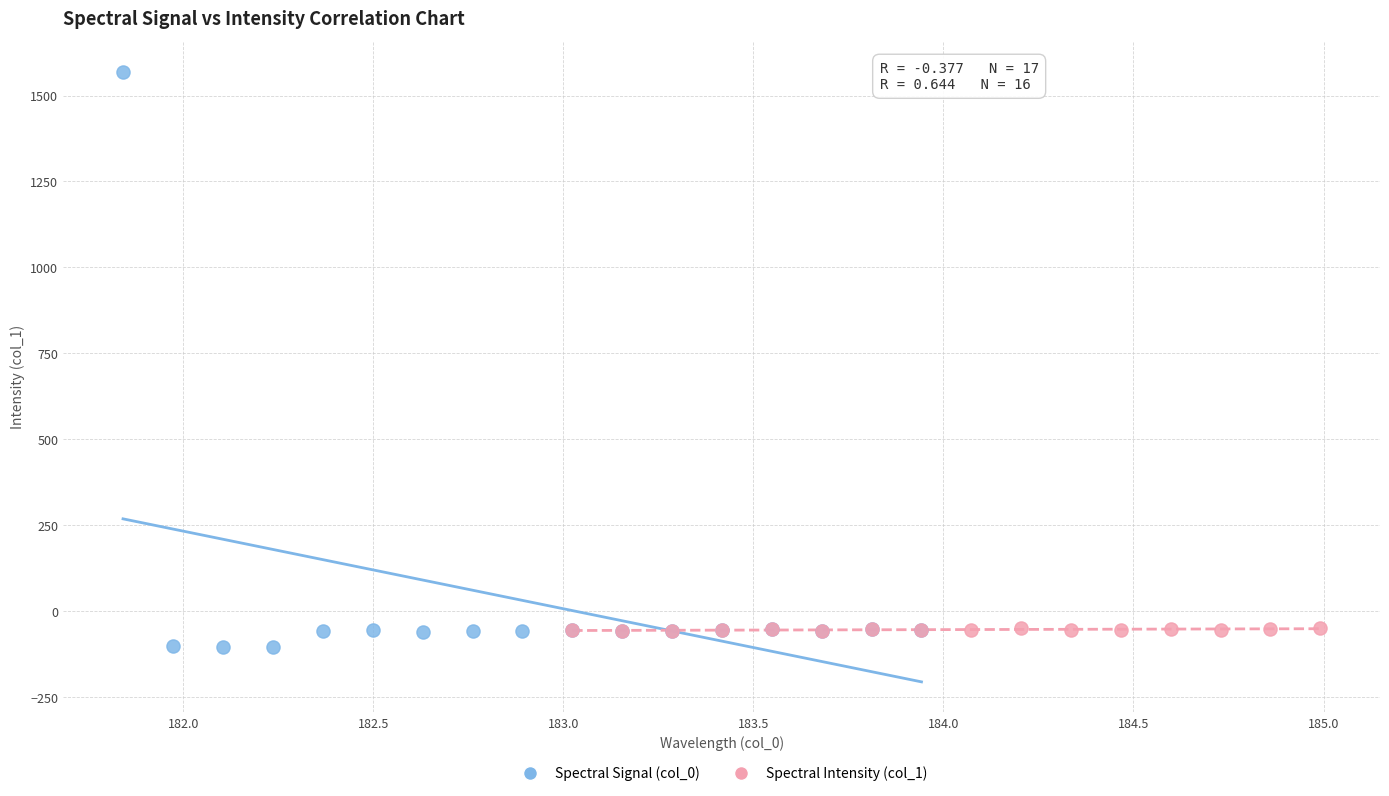

Which series contains the lowest Y value?

Spectral Signal (col_0)